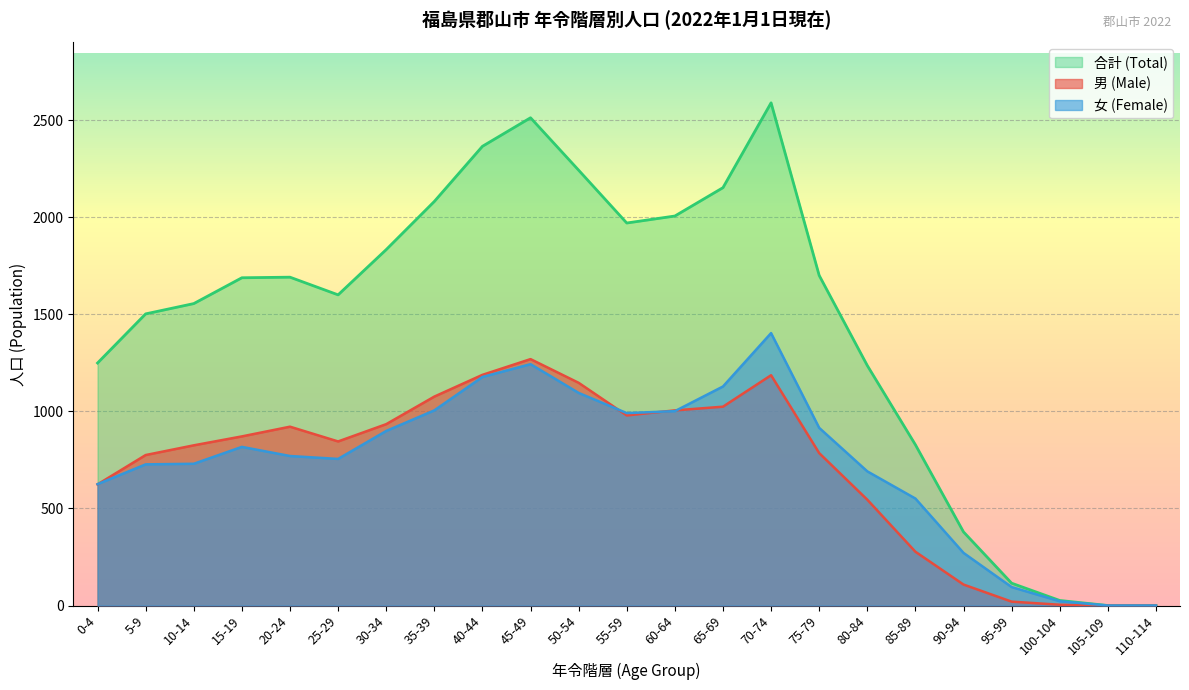

Where is the first local minimum for 男 (Male)?

25-29